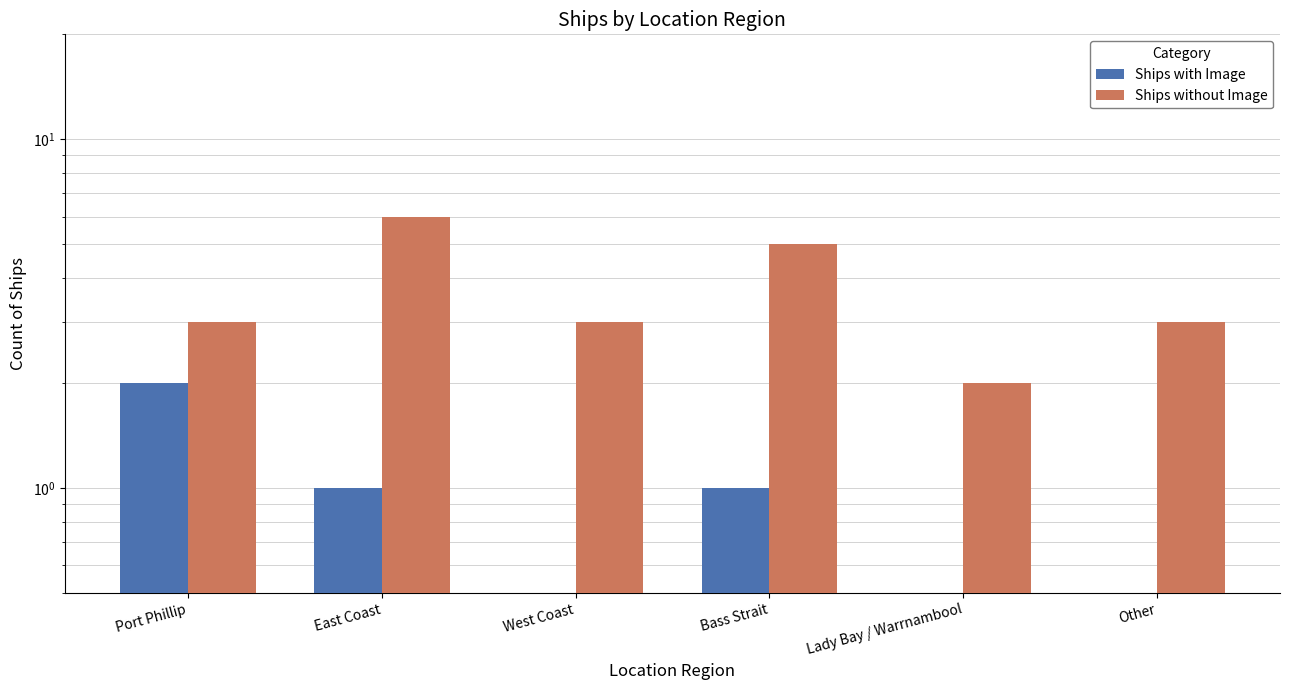

What is the sum of the Ships without Image values at East Coast and West Coast?

9